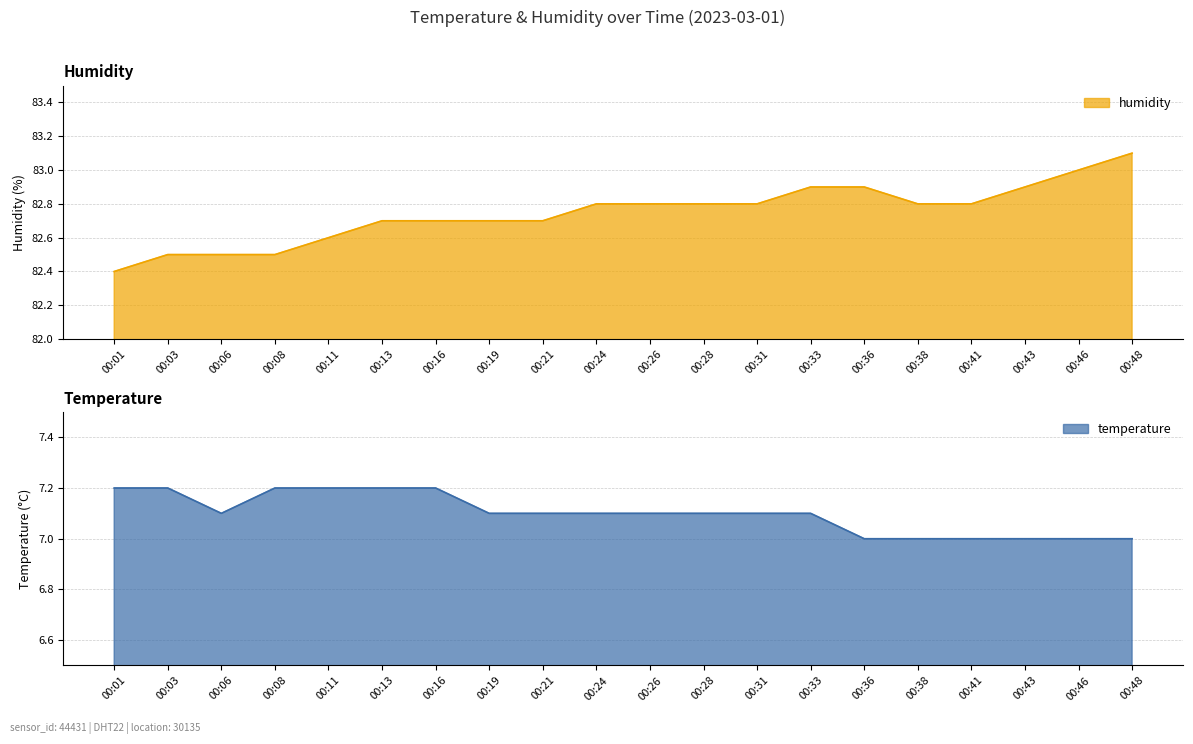

Which series has the largest range (max minus min)?

humidity